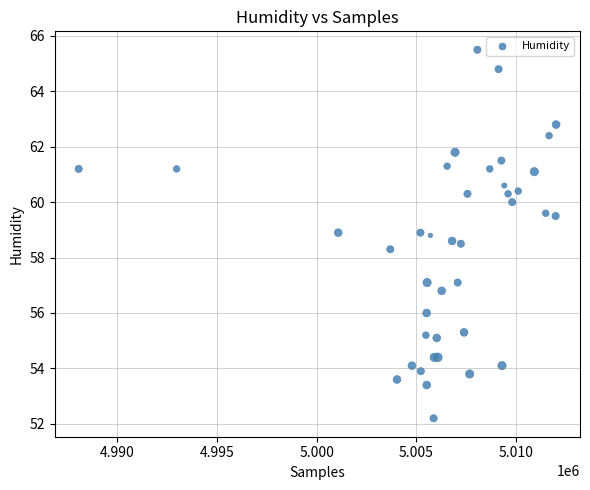

What Y value in the scatter plot is closest to 58?

58.3